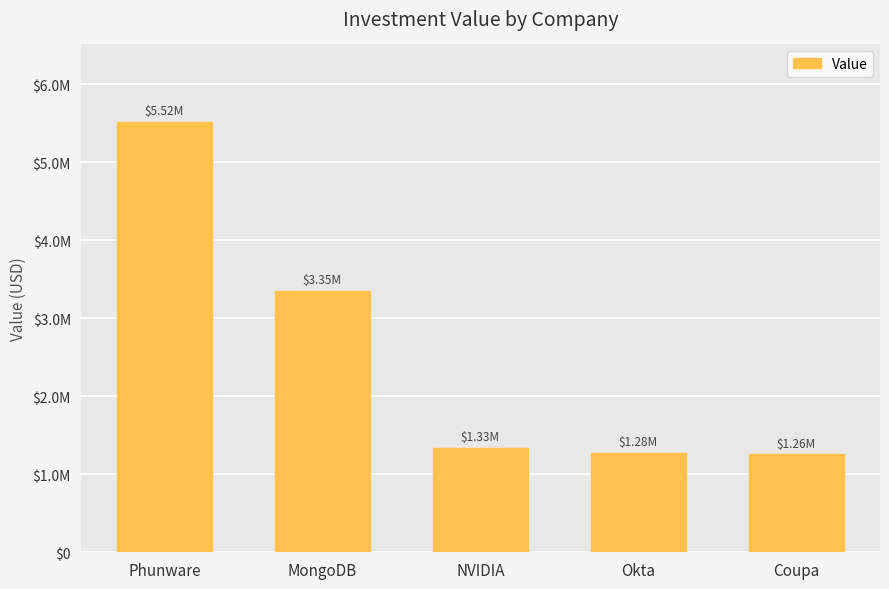

Rank the categories by value from lowest to highest.

Coupa, Okta, NVIDIA, MongoDB, Phunware